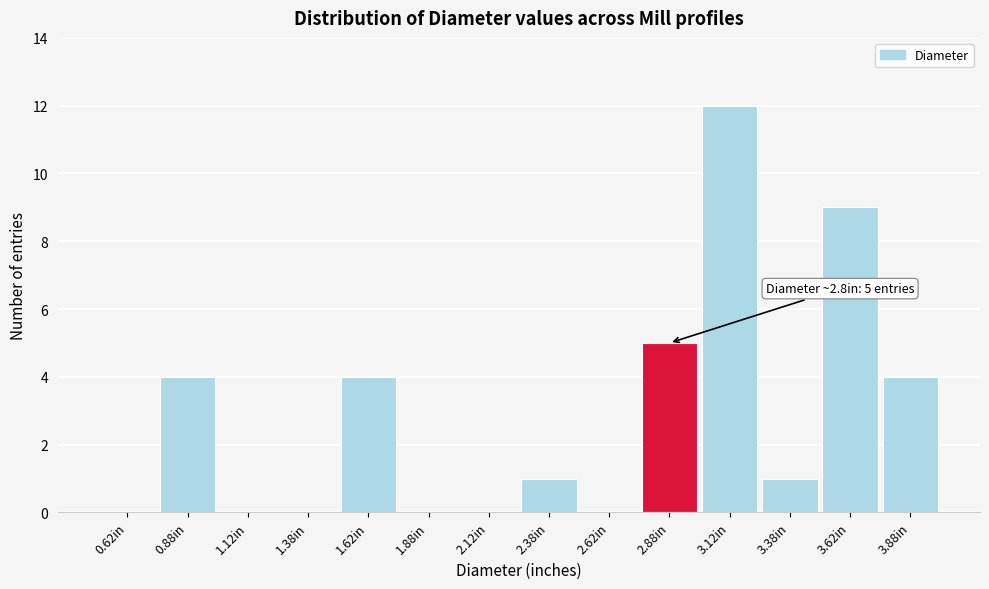

Which range on the x-axis has the tallest bar?

3.00 to 3.25